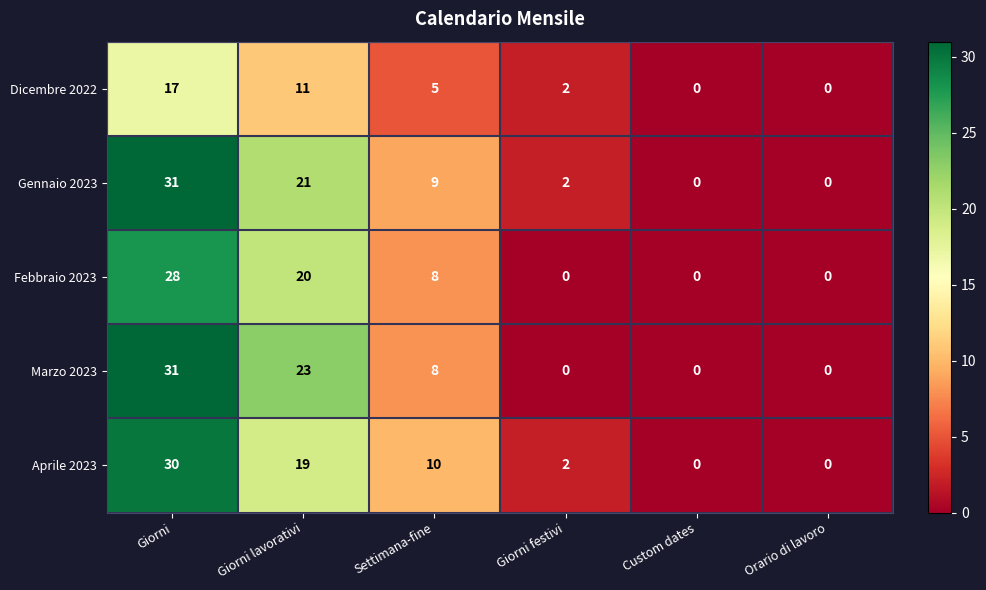

True or false: Aprile 2023 has a value of 5 at Settimana-fine.

False